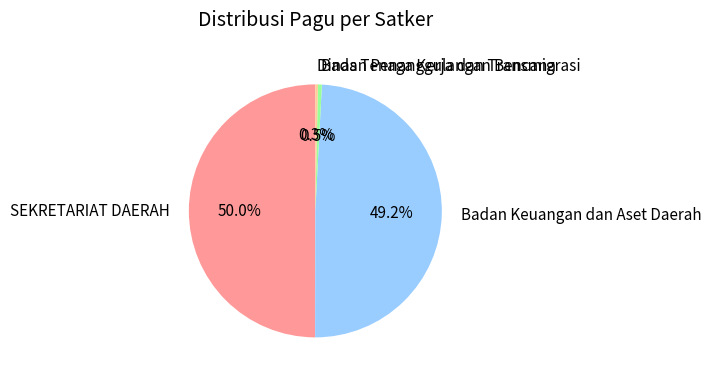

Between SEKRETARIAT DAERAH and Badan Penanggulangan Bencana, which is larger?

SEKRETARIAT DAERAH